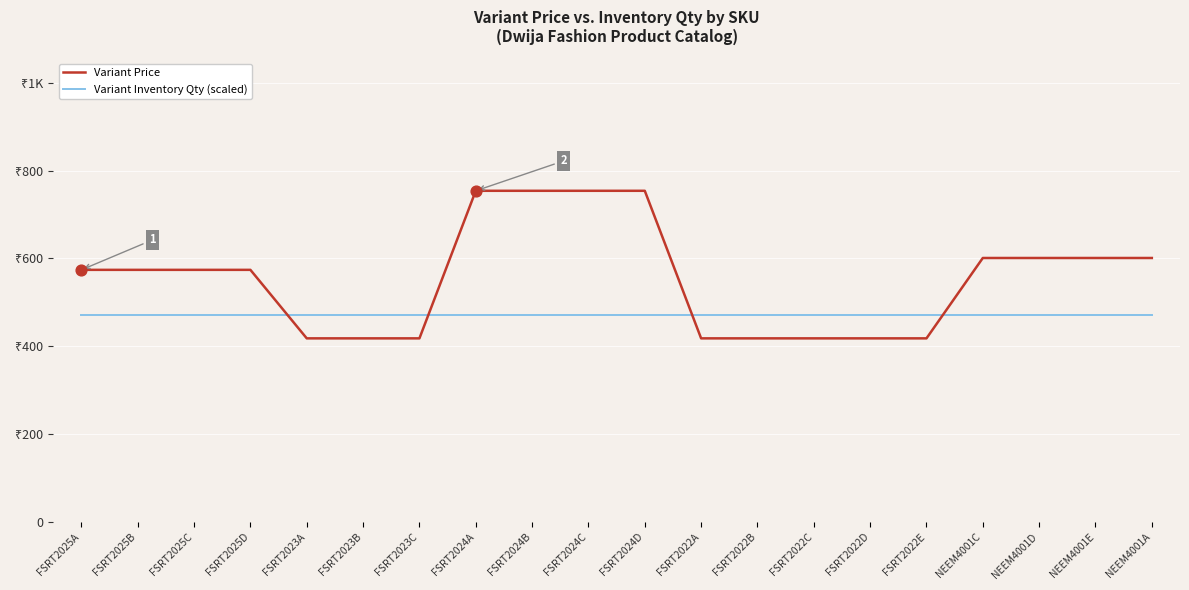

Is the value of Variant Price at FSRT2025B greater than the value of Variant Inventory Qty (scaled) at FSRT2024A?

Yes